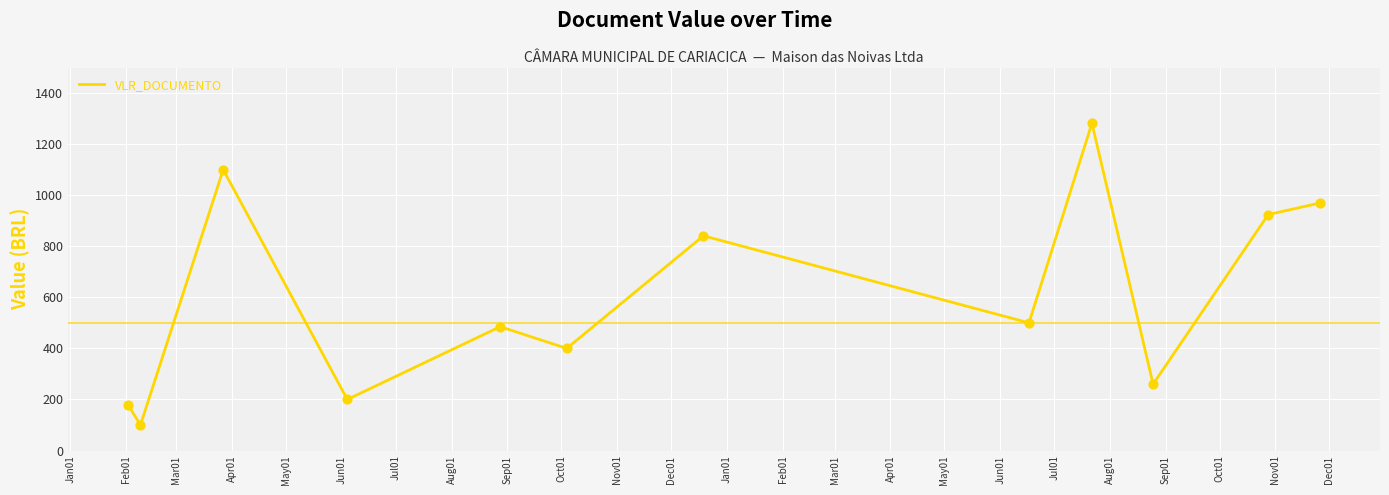

What is the difference between the maximum and minimum values?

1182